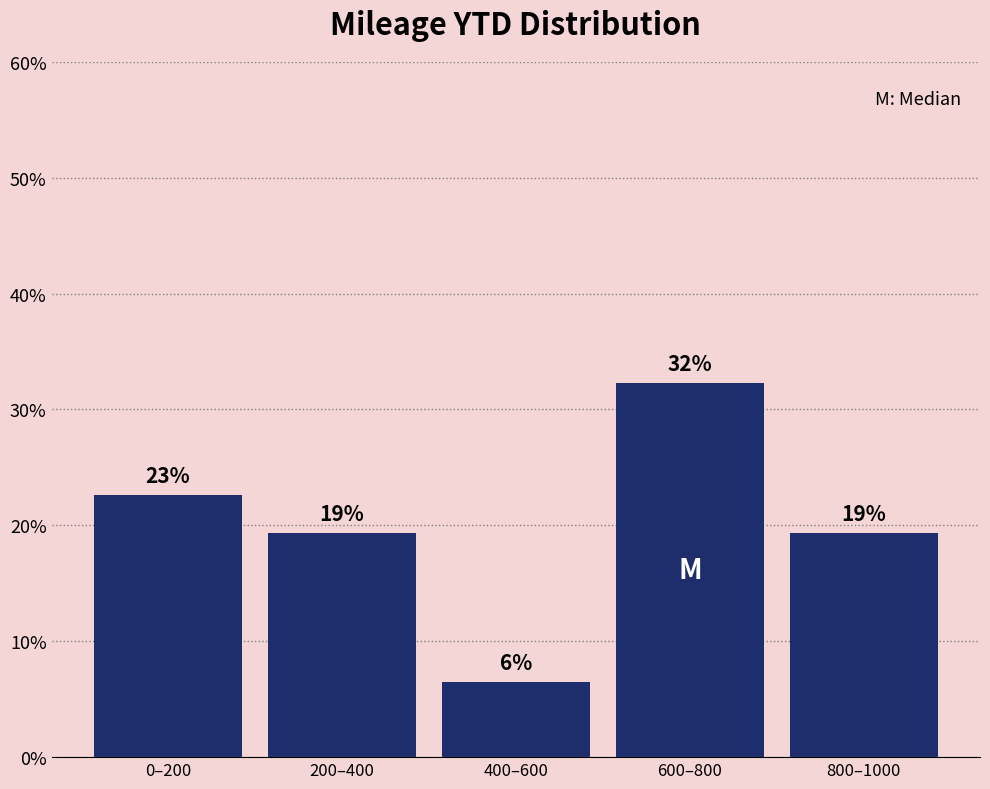

How many bars are there in total?

5